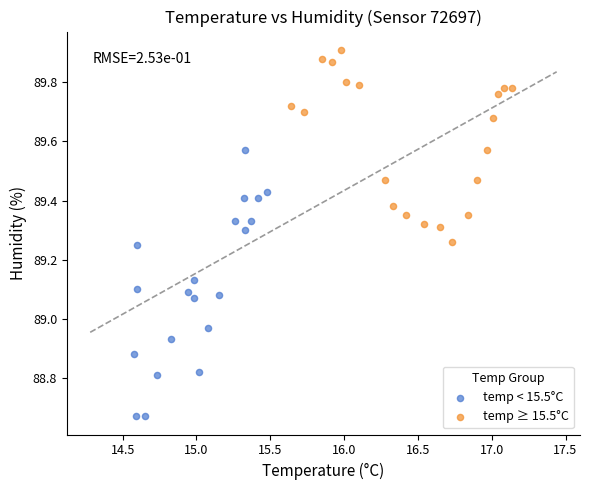

Which series contains the highest Y value?

temp ≥ 15.5°C